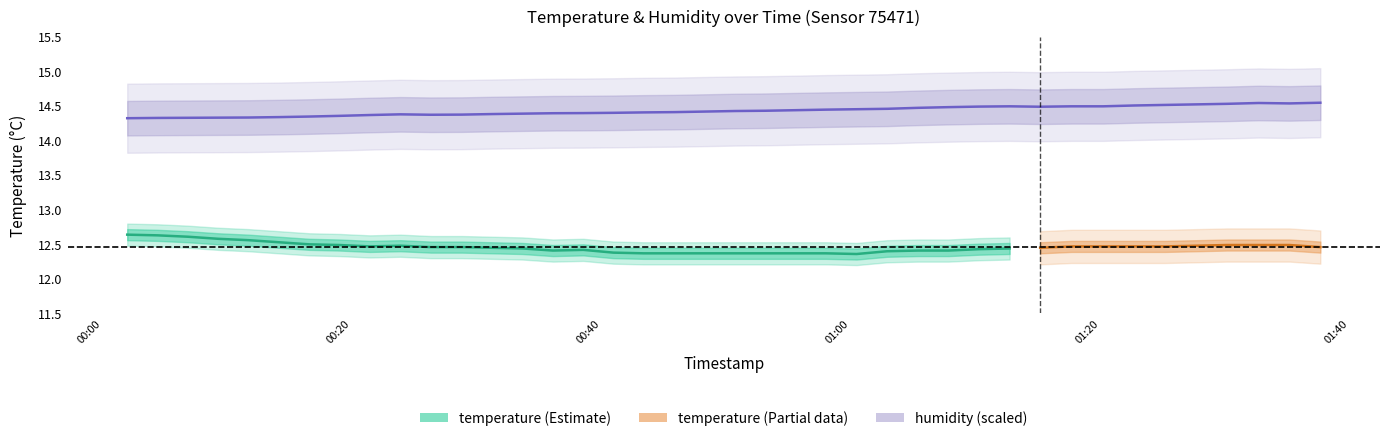

What is the label of the 33rd point from the right?

2023-05-07T00:19:00